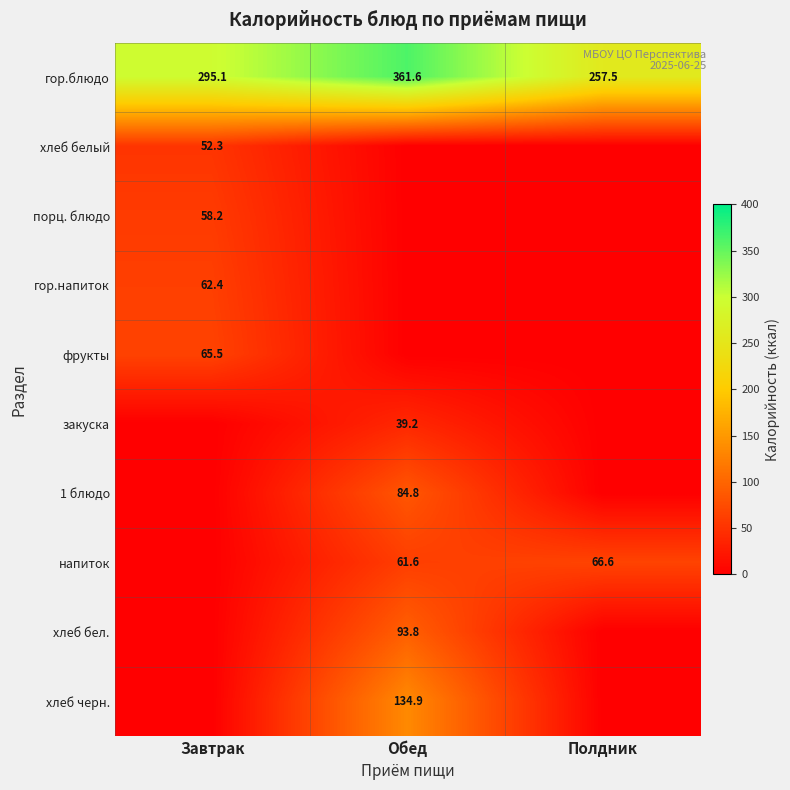

The хлеб бел. series shows 93.8 at Обед. True or false?

True